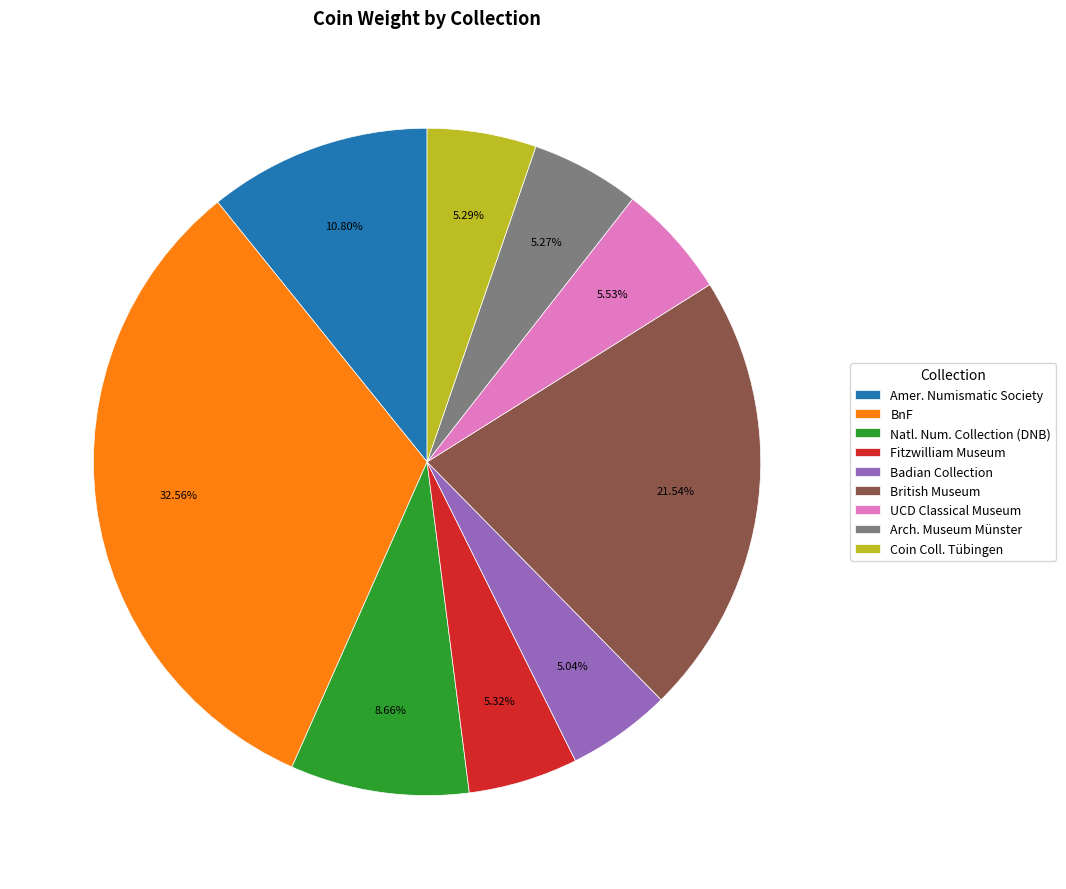

How many segments does this pie chart have?

9